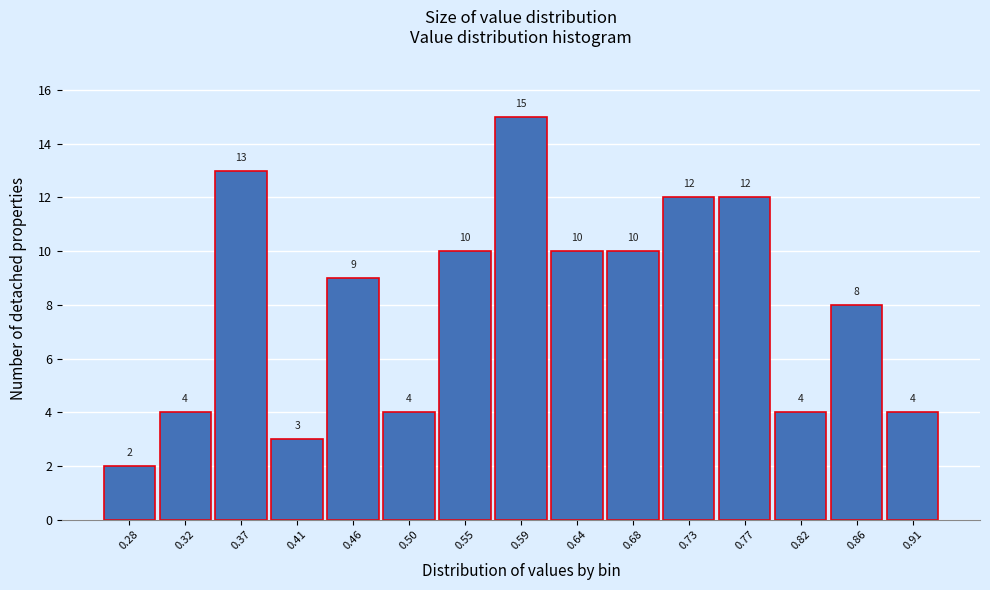

Reading left to right, transcribe all the data shown in this chart.

0.28=2	0.32=4	0.37=13	0.41=3	0.46=9	0.50=4	0.55=10	0.59=15	0.64=10	0.68=10	0.73=12	0.77=12	0.82=4	0.86=8	0.91=4